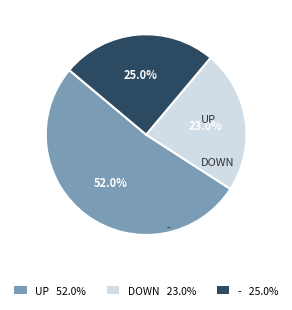

Rank the categories by value from highest to lowest.

UP 52.0%, - 25.0%, DOWN 23.0%